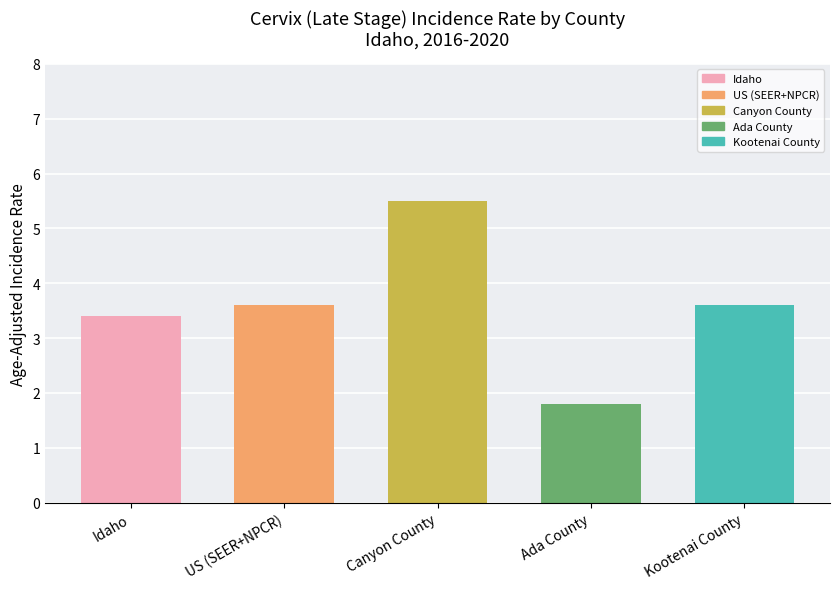

What is the difference between the values at Idaho and US (SEER+NPCR)?

0.2